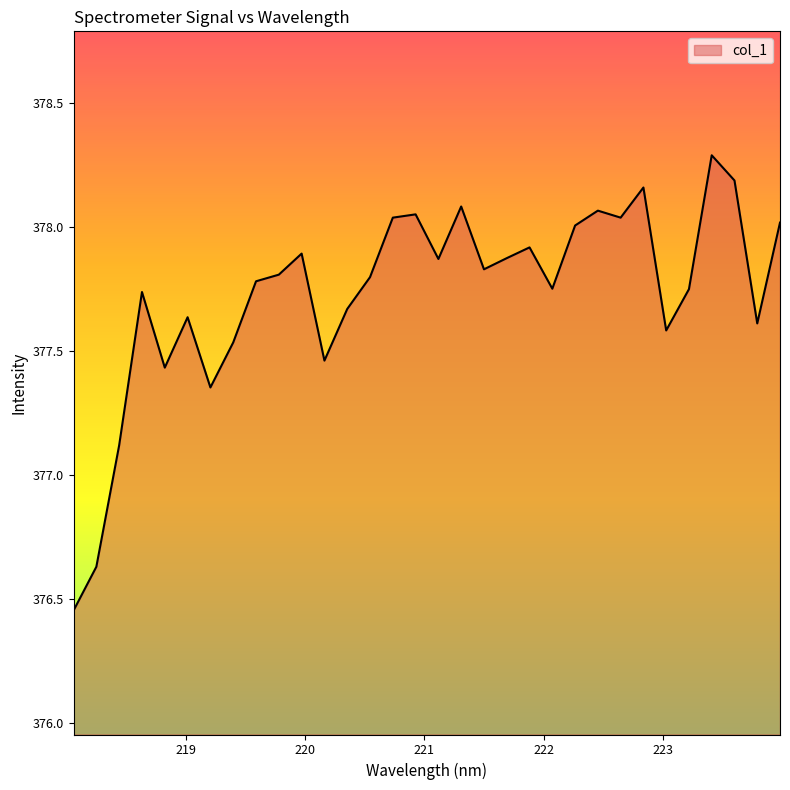

What is the maximum value shown in the chart?

378.3